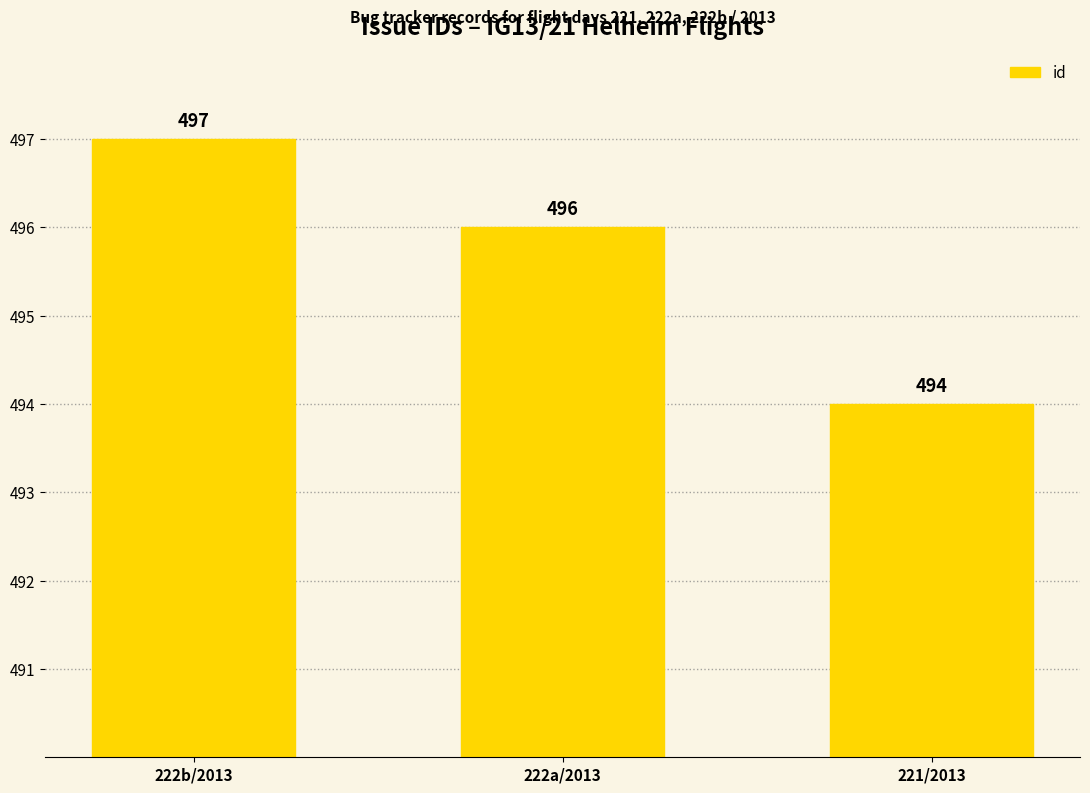

What is the value of the 1st bar from the left?

497